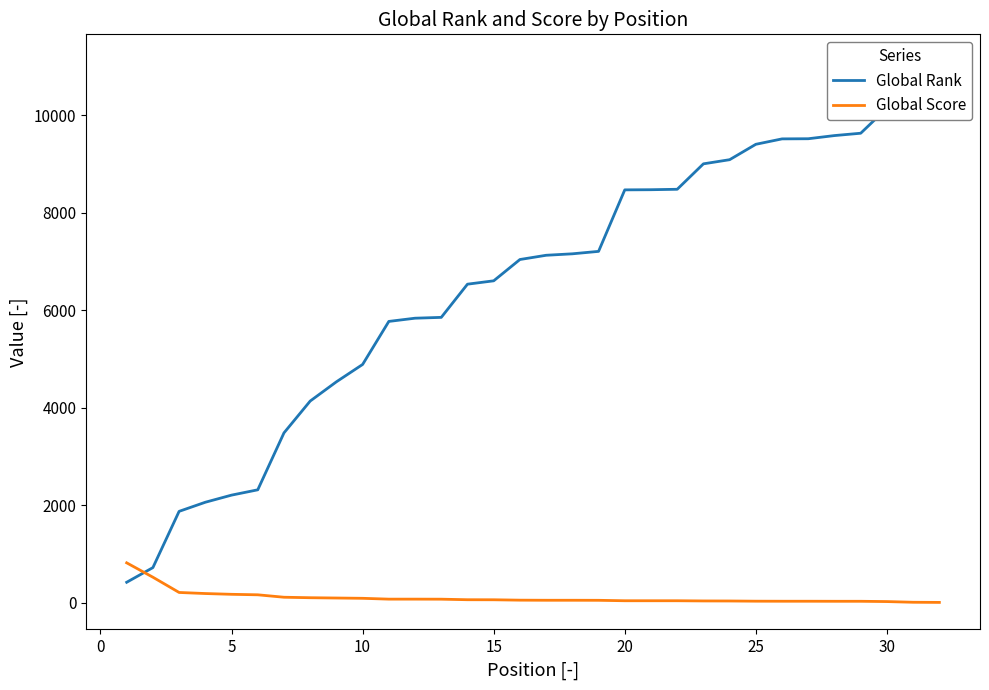

Which series has the widest spread of values?

Global Rank